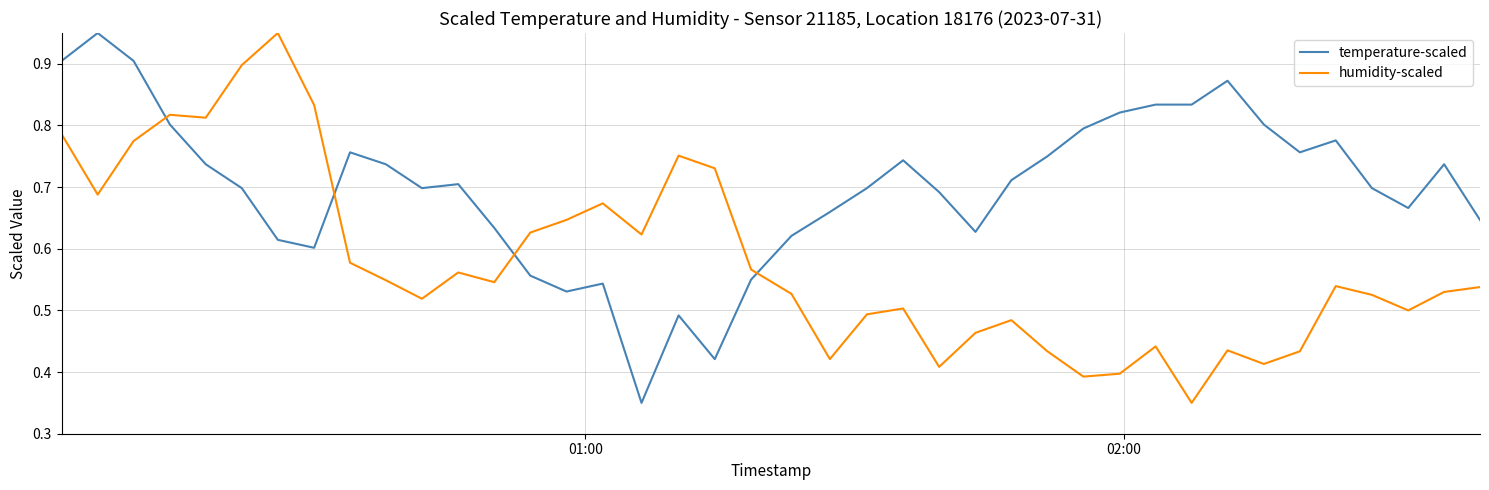

How many lines are shown in the chart?

2